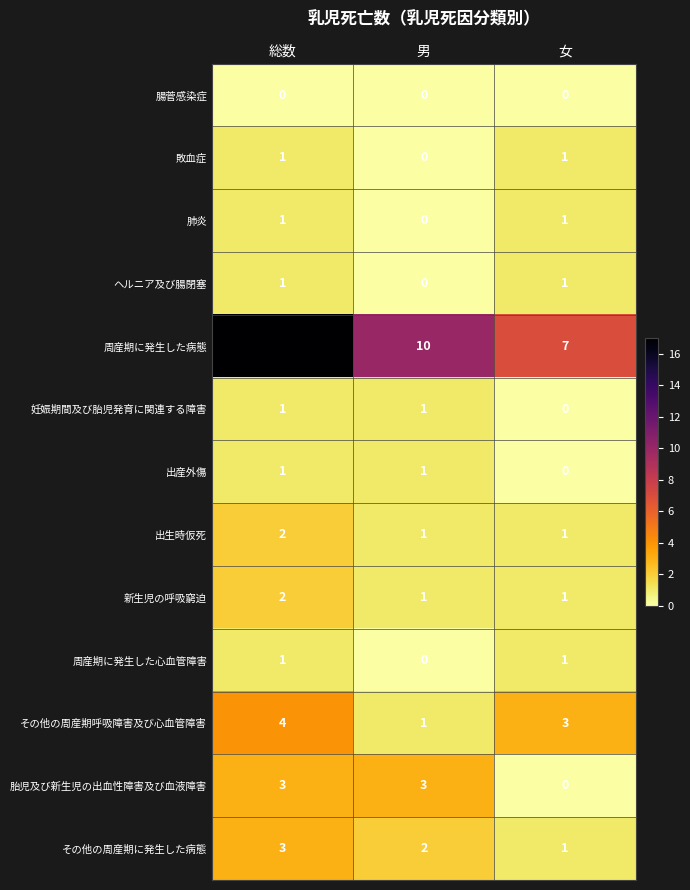

Count the 肺炎 values in the range 0 to 1.

3